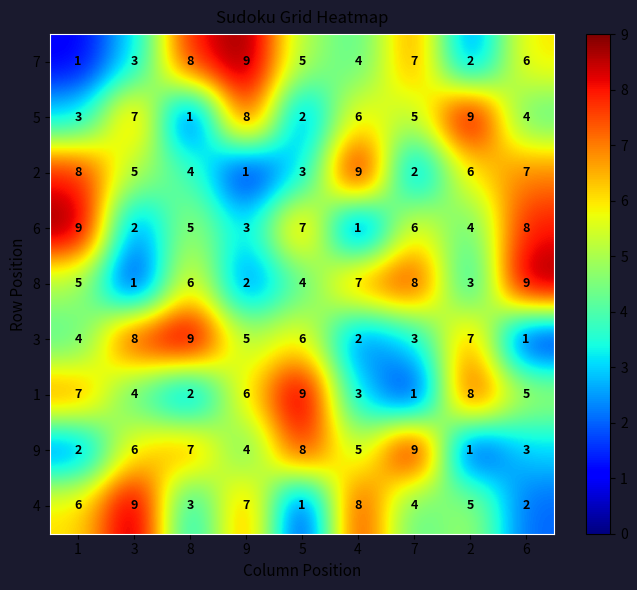

Is it true that 6 equals 11 at 7?

False